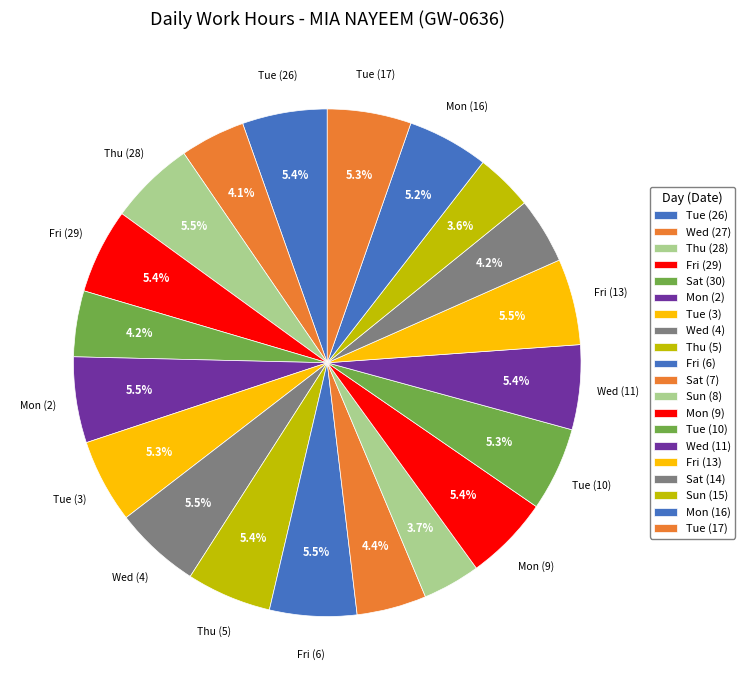

Approximately how many times larger is the value at Tue (17) compared to Sat (30)?

1.3